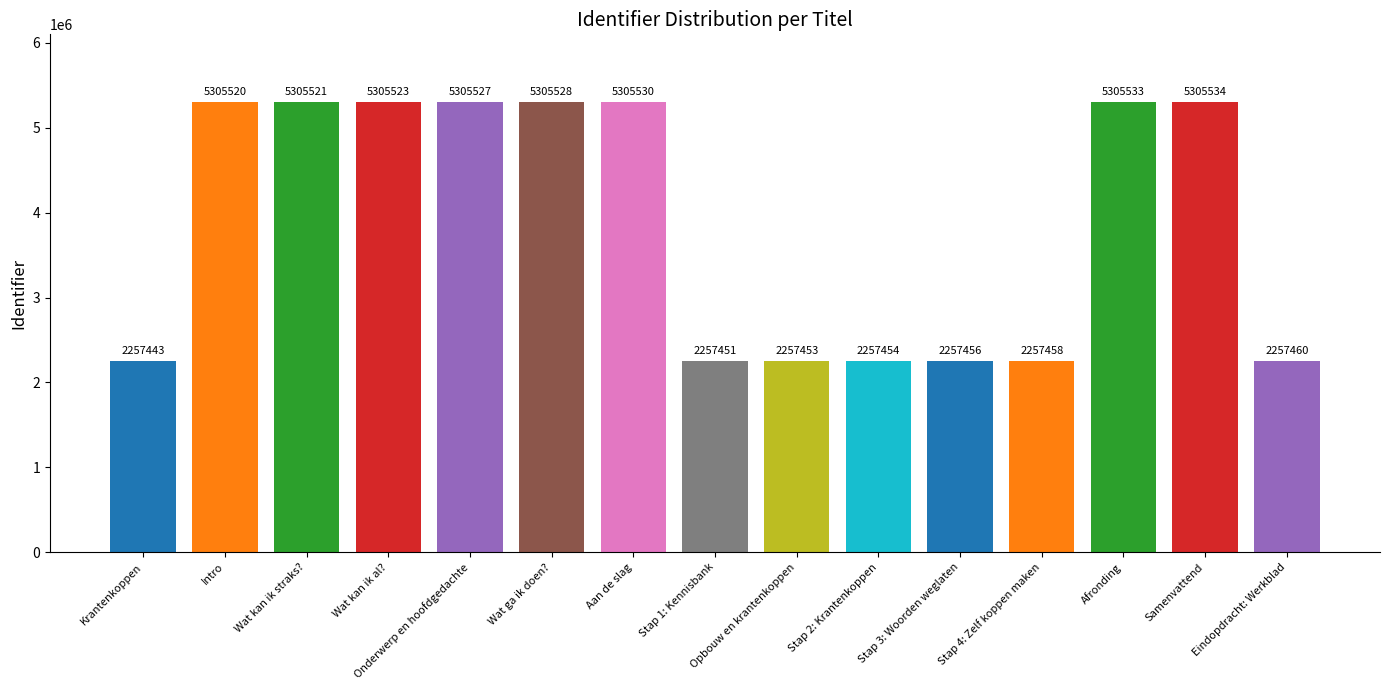

Are the bars grouped side by side (vs. stacked)?

No